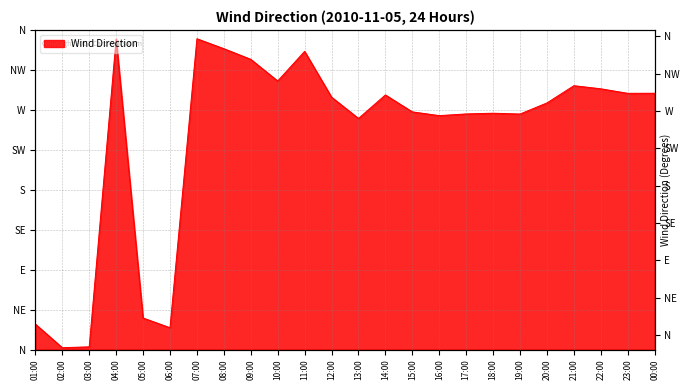

The chart shows a value of 140.8 at 04:00. True or false?

False